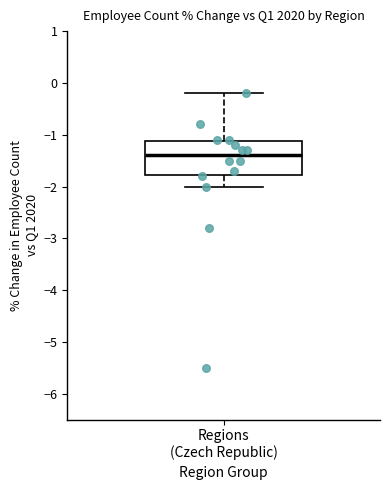

Where does the upper whisker of the box for Regions (Czech Republic) end on the y-axis? The values are not printed on the chart, so give them approximately, as read against the axis.

-0.2